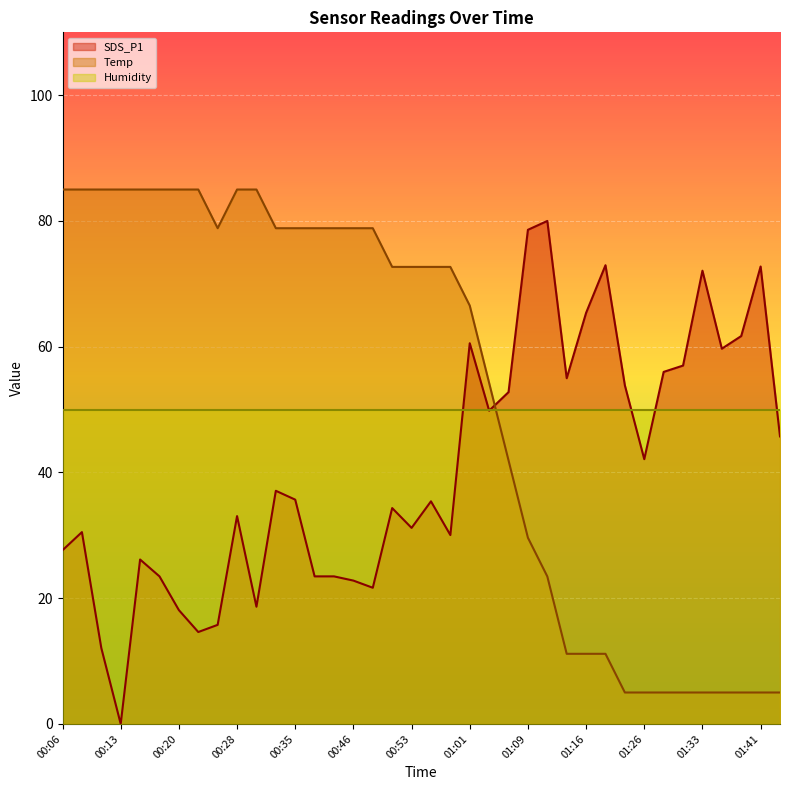

Where is SDS_P1 nearest to the value 40?

01:26